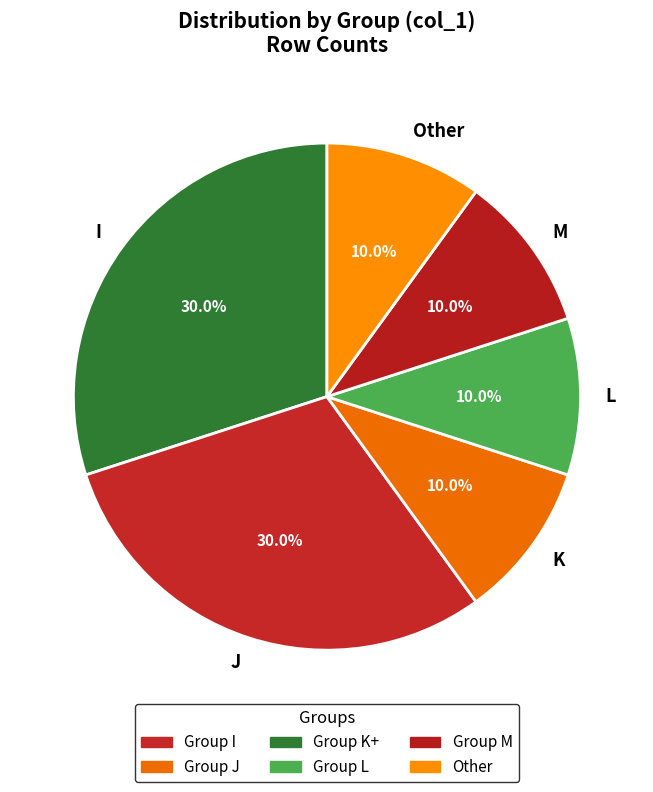

Does any single category account for the majority?

No